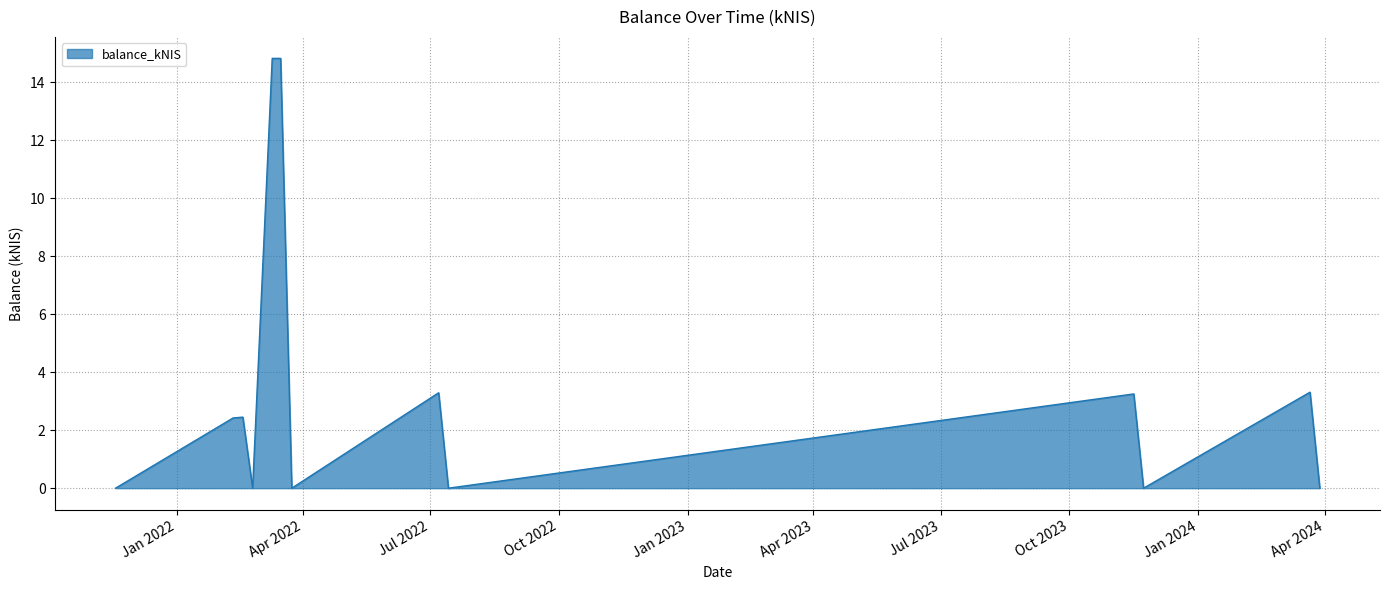

What is the maximum value shown in the chart?

14.8